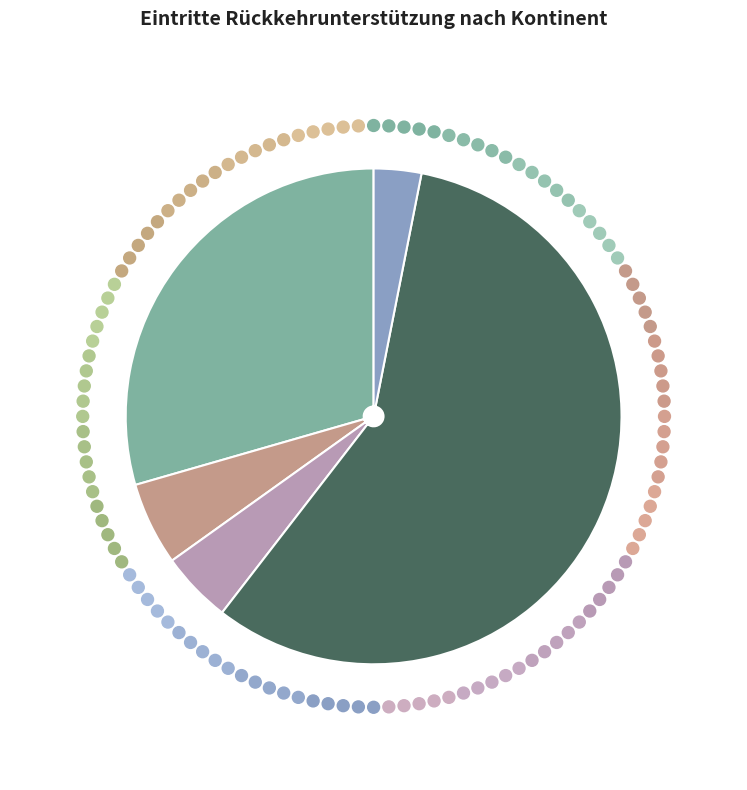

Which slice is the largest?

Europa